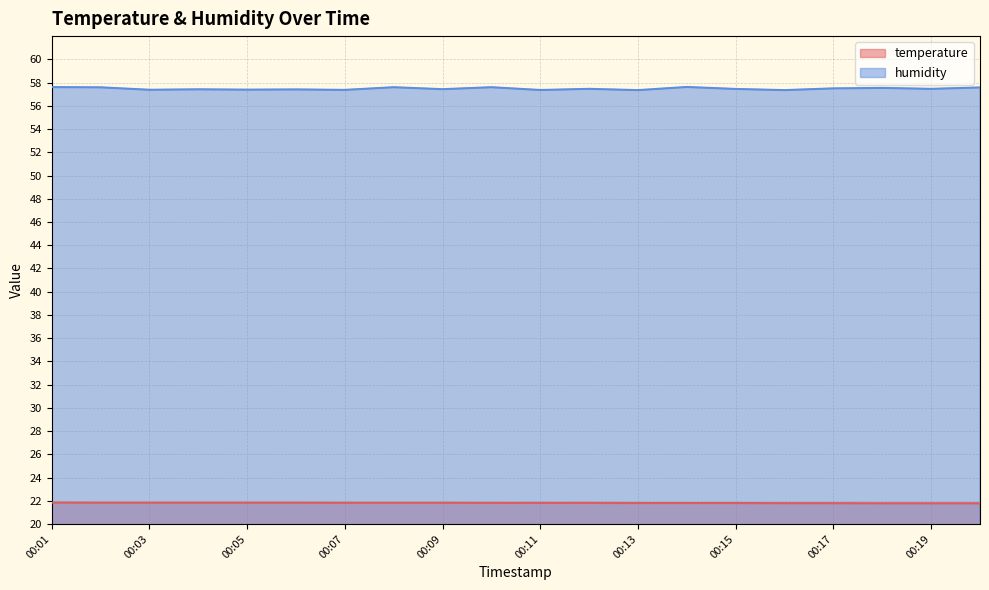

True or false: temperature and humidity cross at least once.

False